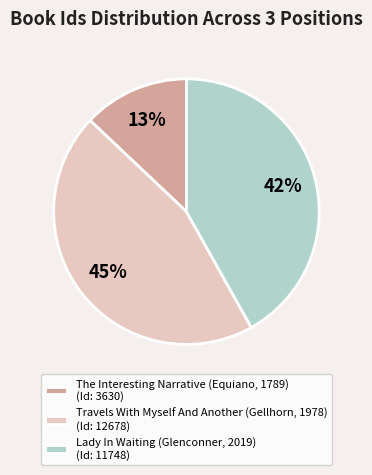

Which category has the biggest portion of the pie?

Travels With Myself And Another (Gellhorn, 1978)